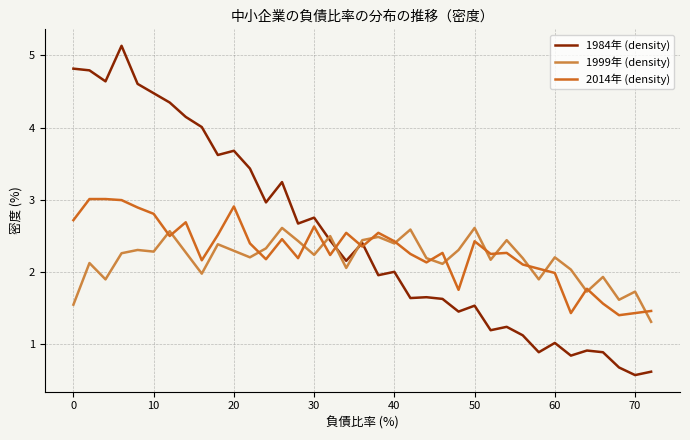

Which series has the largest total across all categories?

1984年 (density)